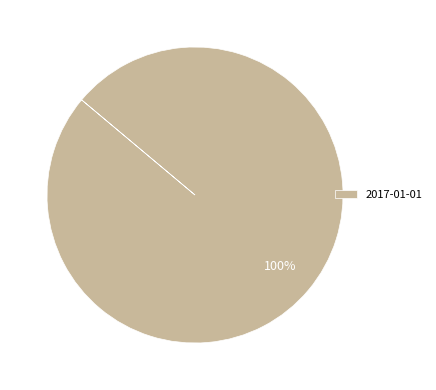

Is it true that 2017-01-01 is 92% of the pie?

False